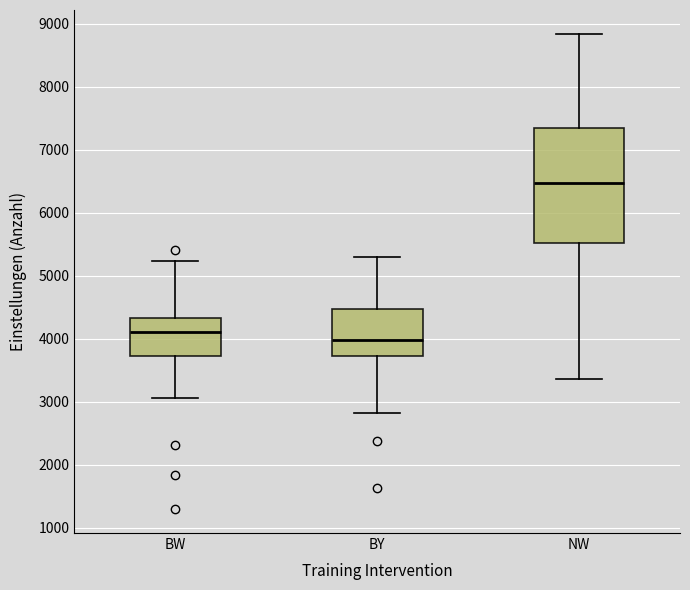

Where does the lower whisker of the box for NW end on the y-axis? The values are not printed on the chart, so give them approximately, as read against the axis.

3400